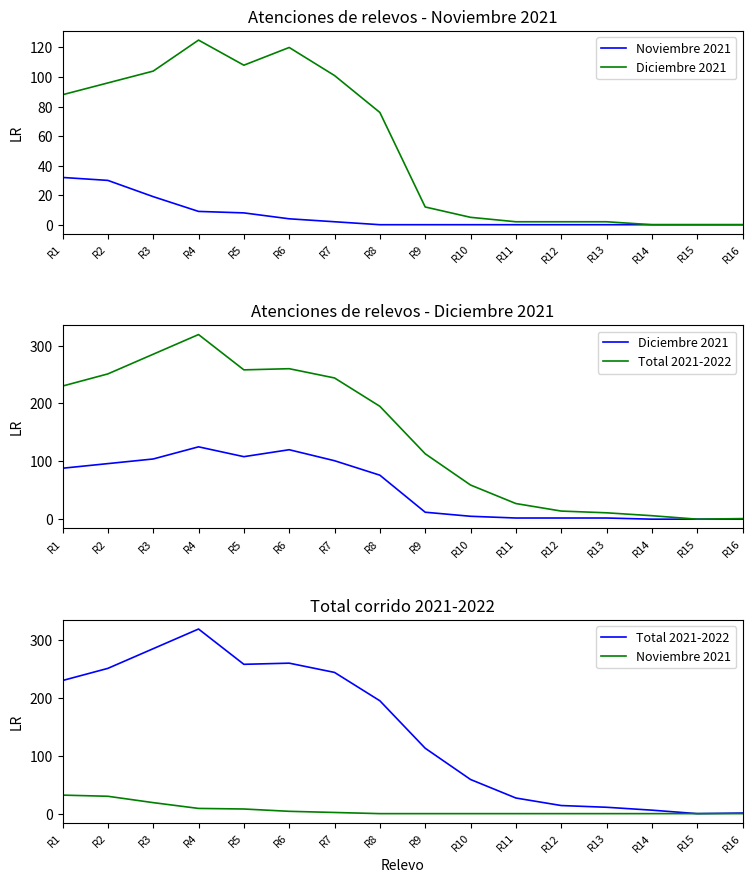

What is the sum of the Diciembre 2021 values at R8 and R9?

88